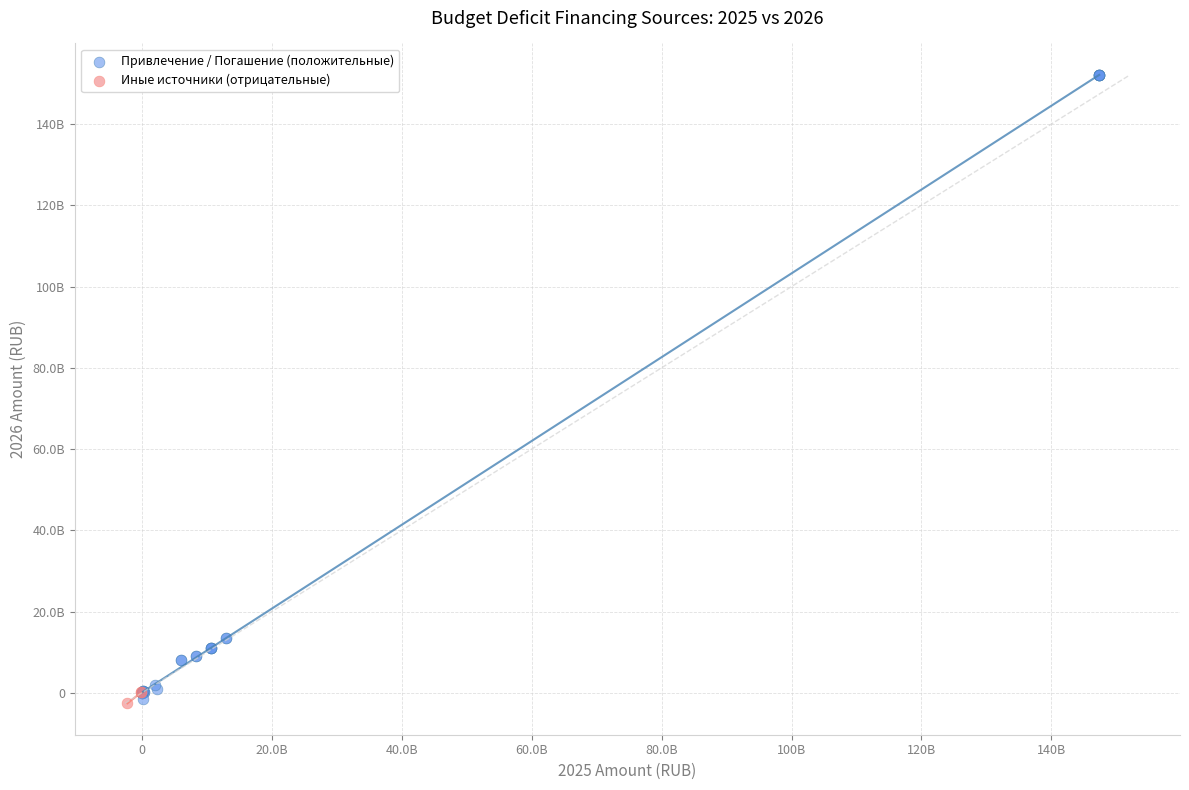

What are all the series names shown in the legend?

Привлечение / Погашение (положительные), Иные источники (отрицательные)